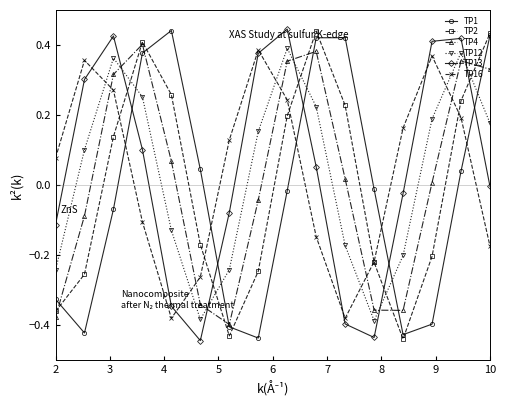

How many times do TP12 and TP16 cross each other?

5